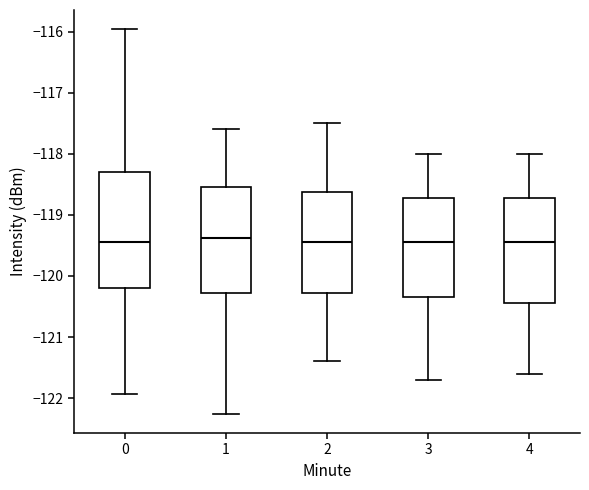

Reading left to right, transcribe this box plot: for each box, give where its median line is, the range the box spans, and where its two whiskers end, as read against the y-axis. The values are not printed on the chart, so give them approximately, as read against the axis.

0: median -119.4, box -120.2 to -118.3, whiskers -121.9 to -116.0
1: median -119.4, box -120.3 to -118.5, whiskers -122.3 to -117.6
2: median -119.4, box -120.3 to -118.6, whiskers -121.4 to -117.5
3: median -119.4, box -120.3 to -118.7, whiskers -121.7 to -118.0
4: median -119.4, box -120.4 to -118.7, whiskers -121.6 to -118.0